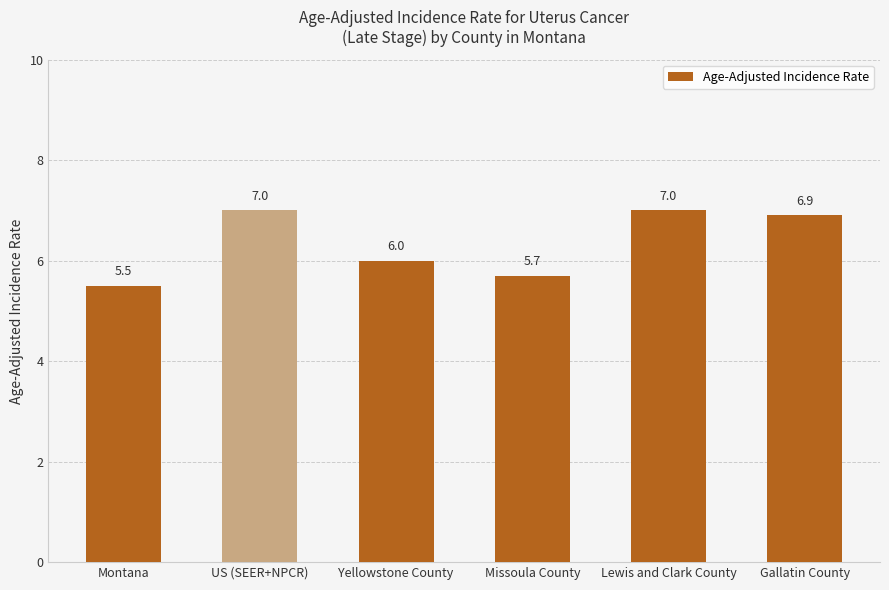

What is the label of the 4th bar from the left?

Missoula County